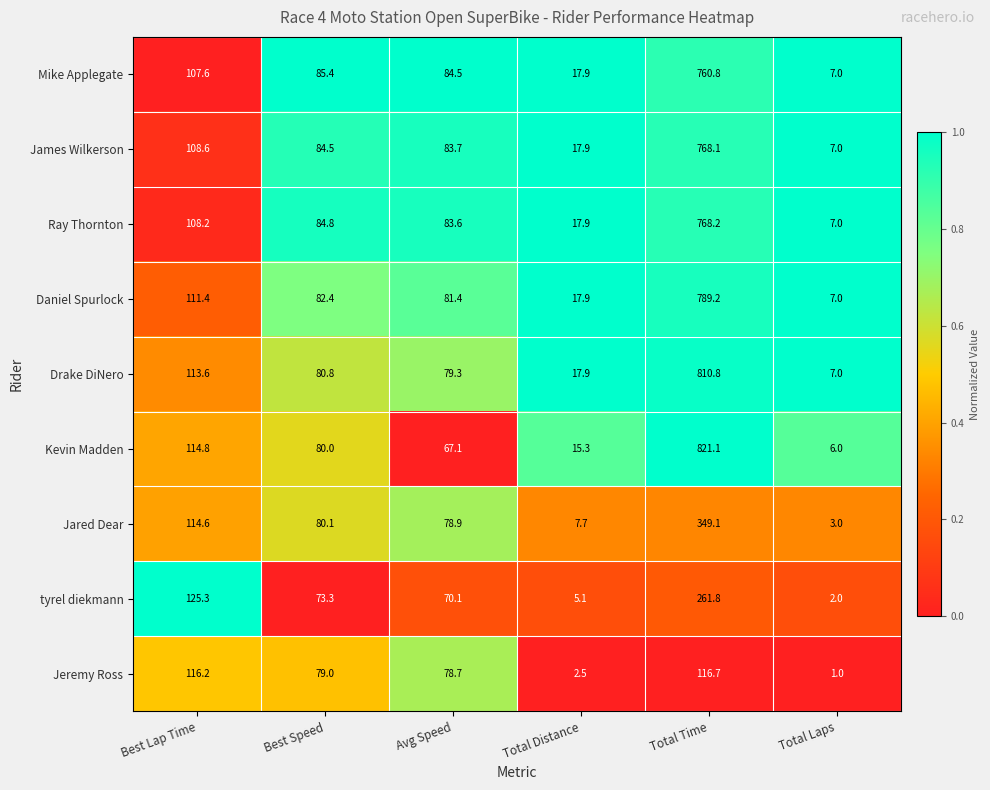

True or false: Mike Applegate has a value of 4.0 at Total Laps.

False